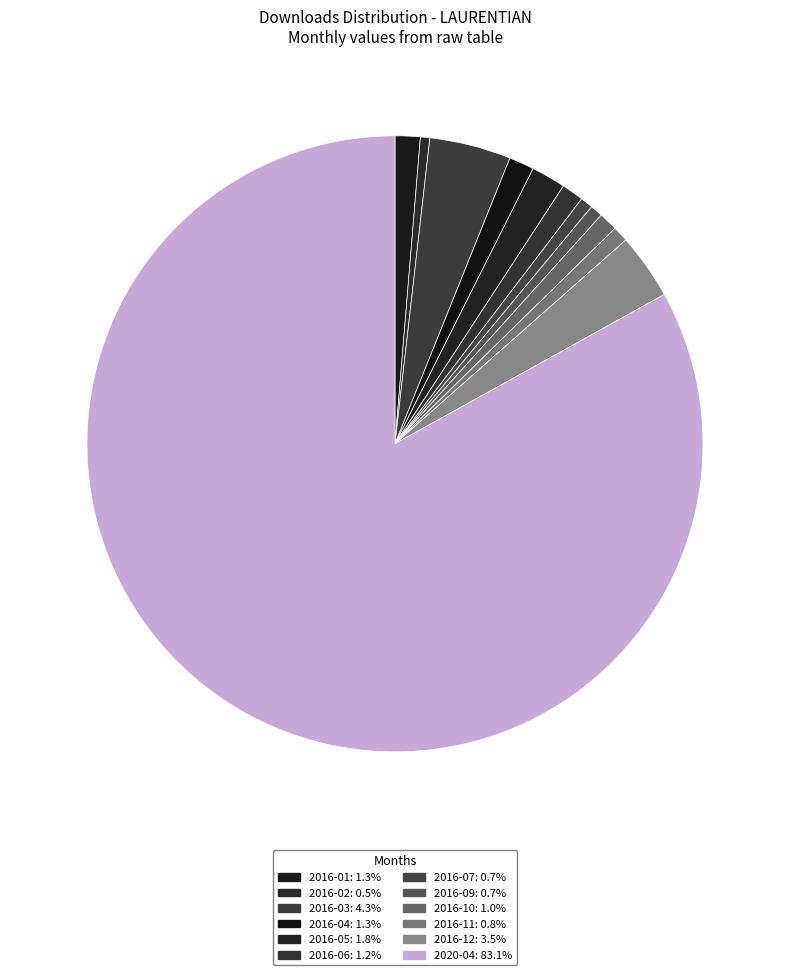

What is the ratio of the value at 2016-12 to the value at 2016-09?

5.2